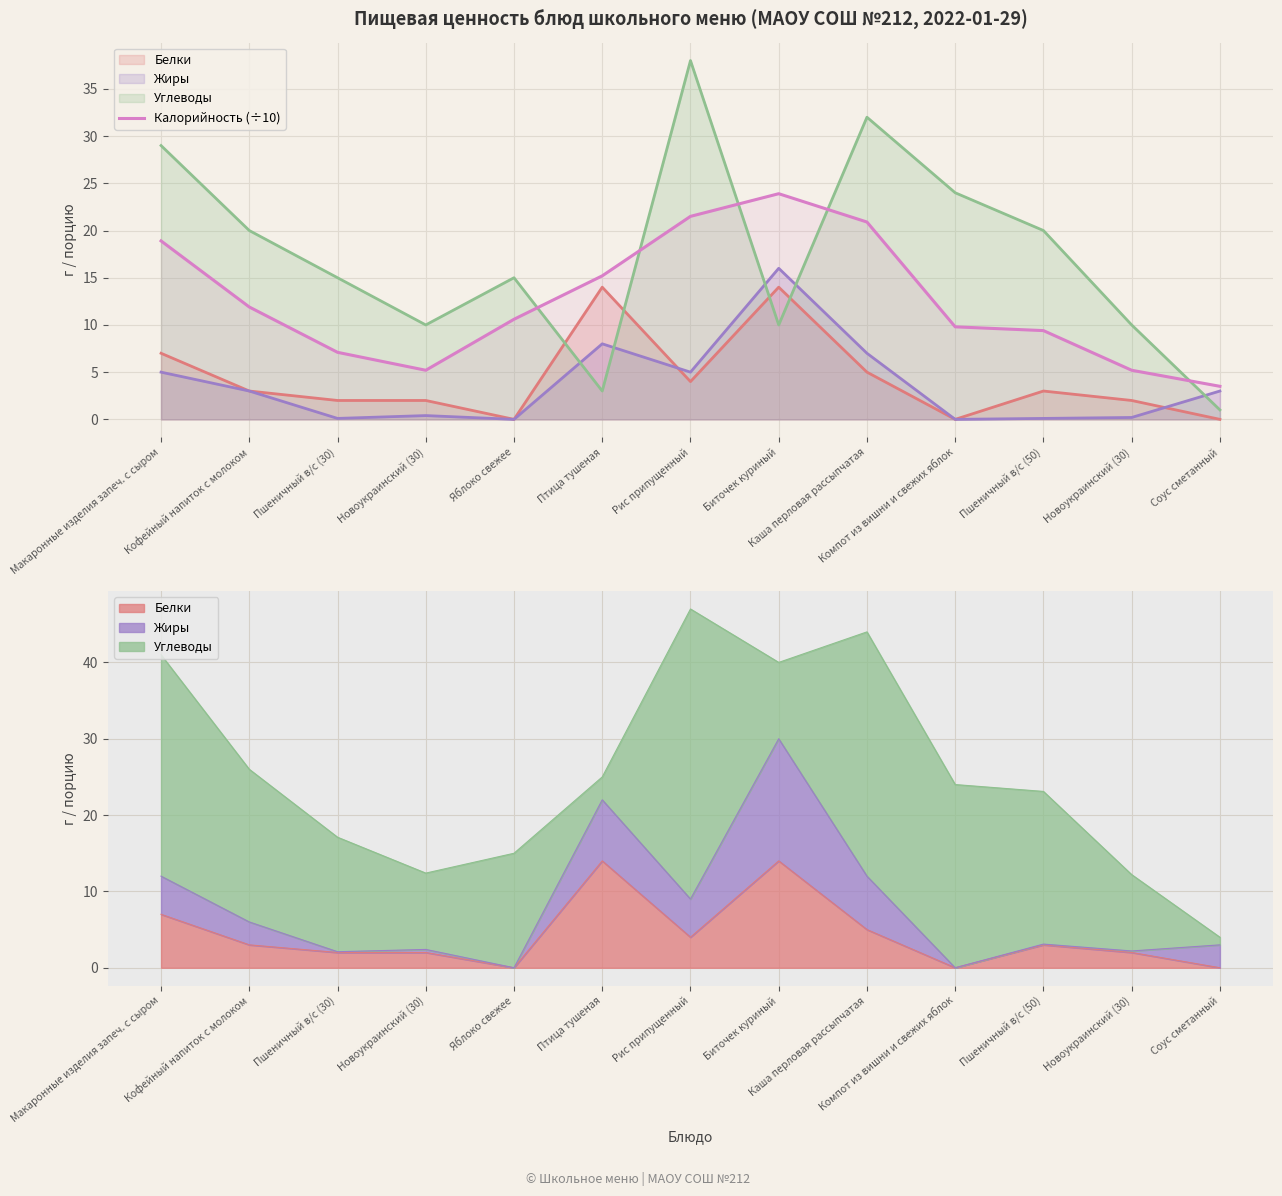

True or false: the data shows 10.6 at Яблоко свежее.

True